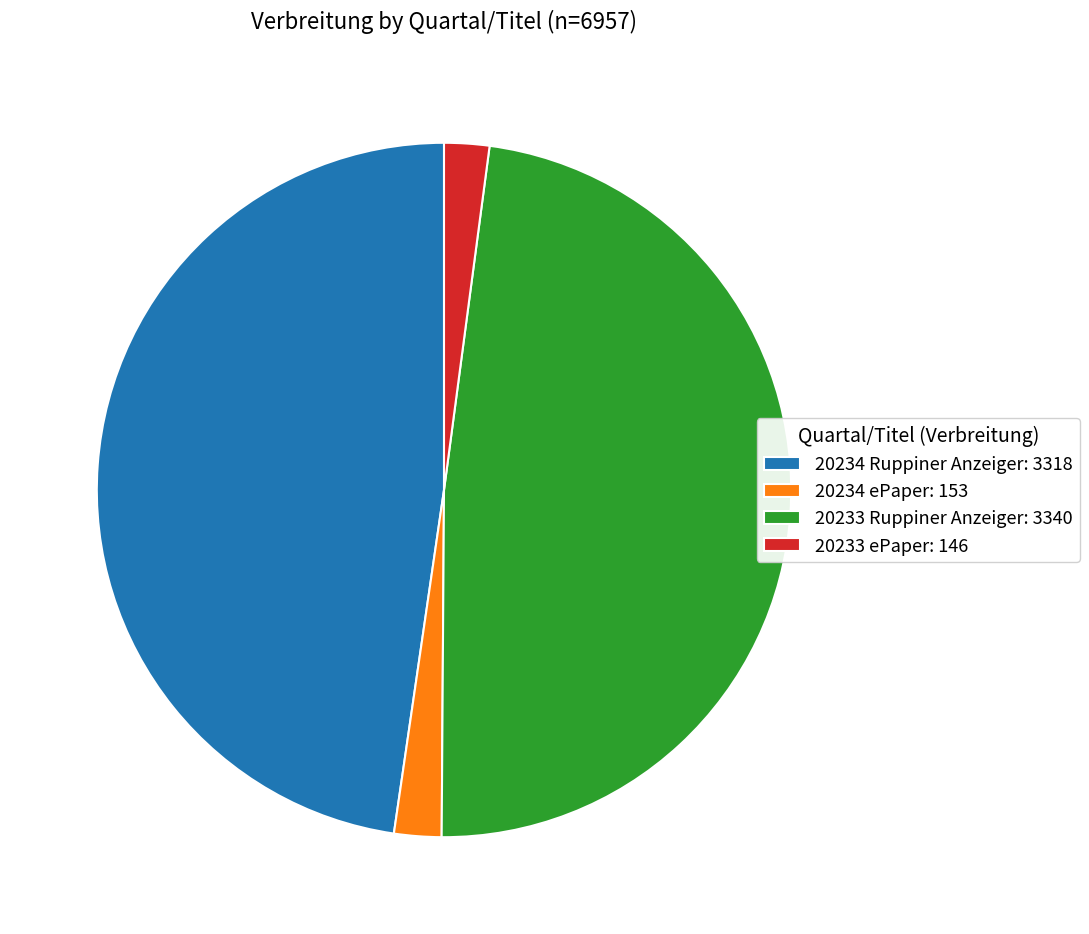

Is it true that 20234 ePaper: 153 is 2% of the pie?

True